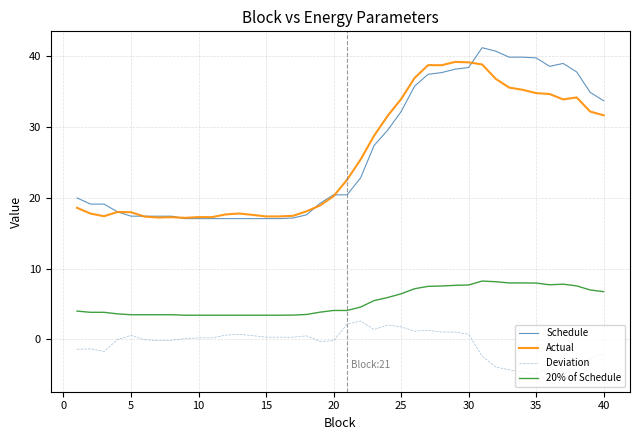

Which series has the largest range (max minus min)?

Schedule